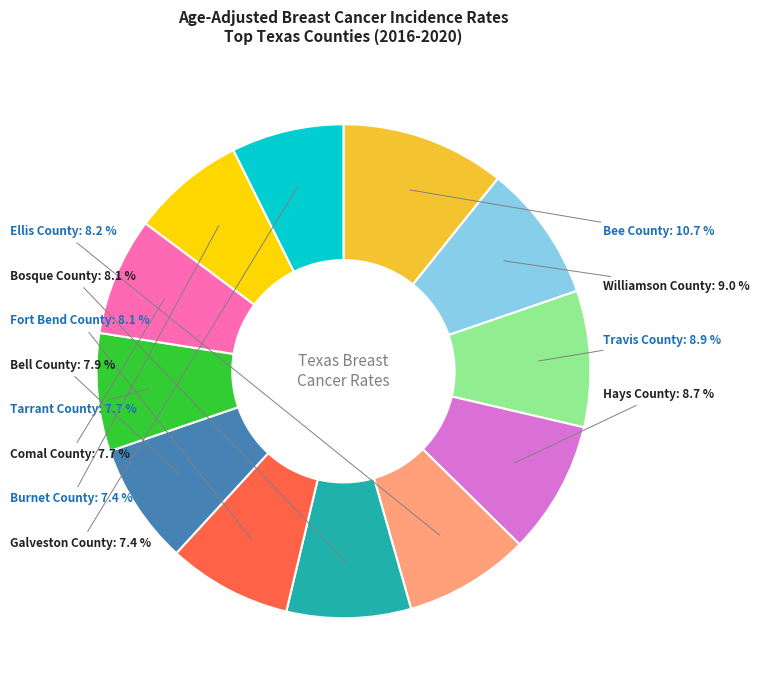

Does Bell County account for over 50% of the chart?

No